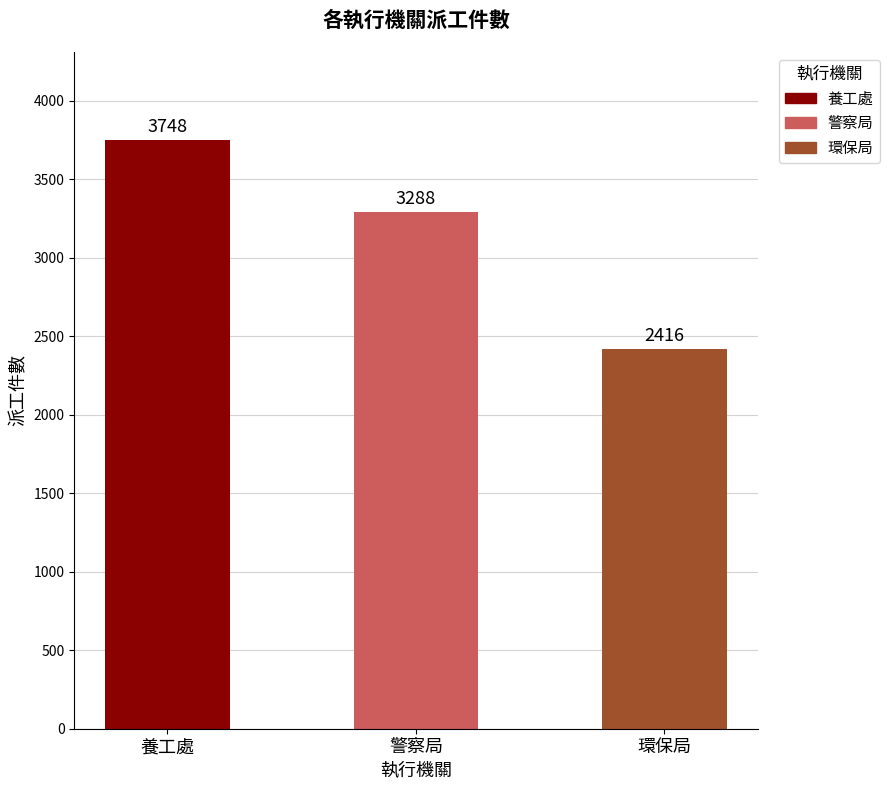

Reading right to left, list all the values displayed in this chart.

2416	3288	3748